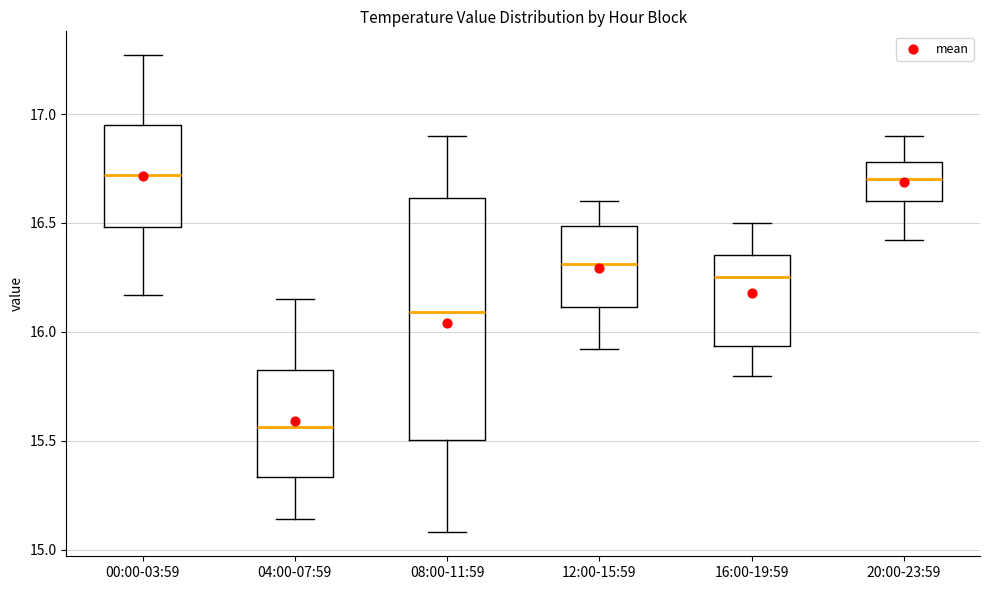

Which box's median line is the lowest?

04:00-07:59